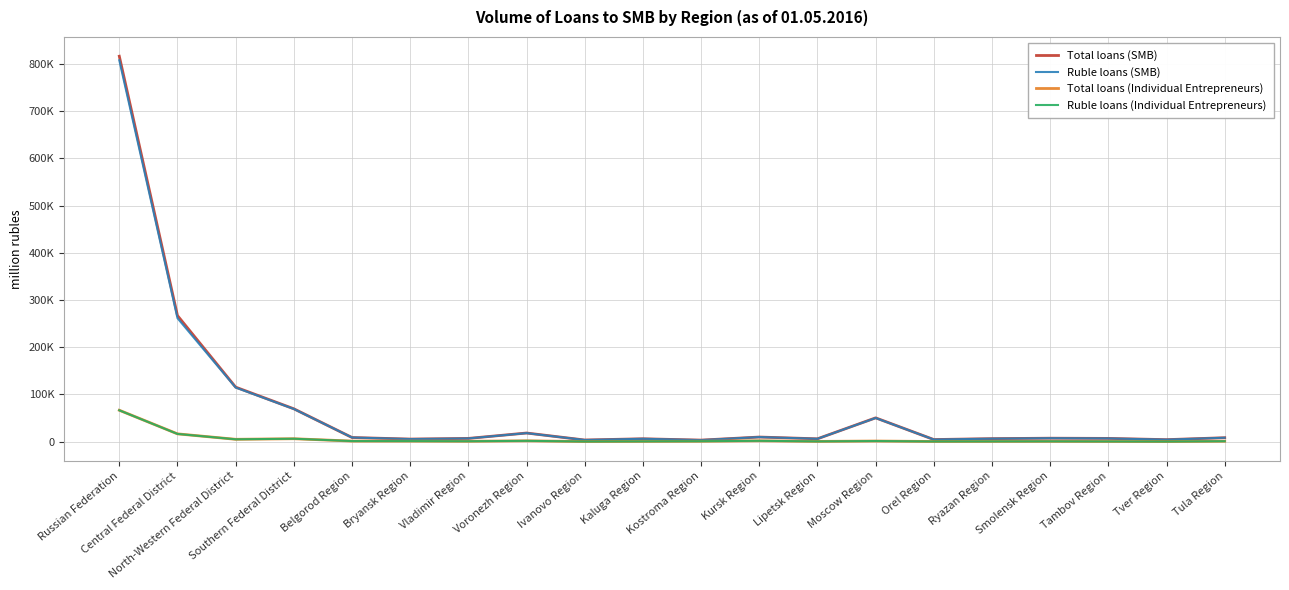

True or false: Ruble loans (Individual Entrepreneurs) and Total loans (SMB) intersect in this chart.

False